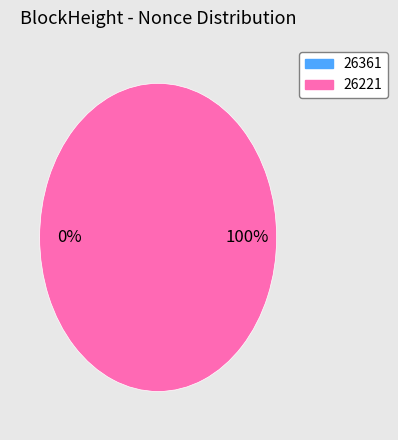

Rank the categories by value from lowest to highest.

26361, 26221